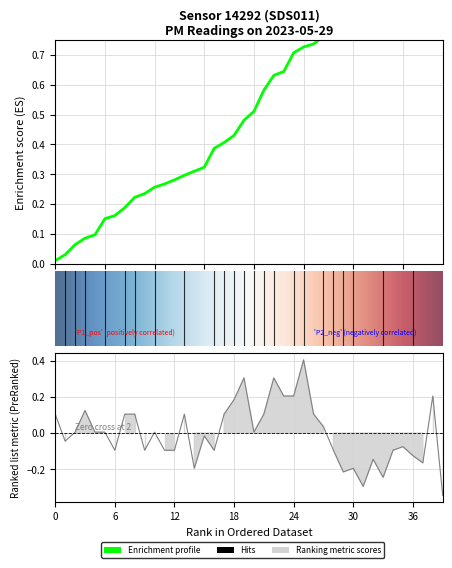

At which category does the data reach its first local peak?

3